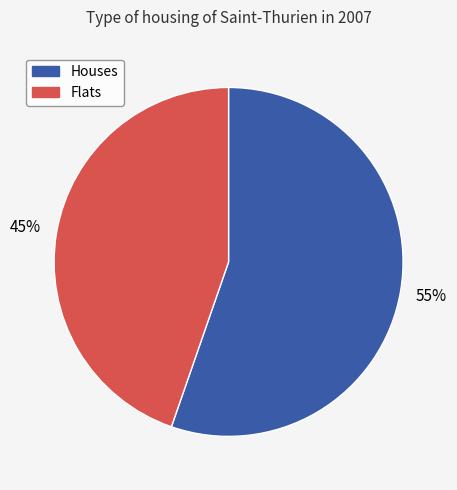

Does any single category account for the majority?

Yes